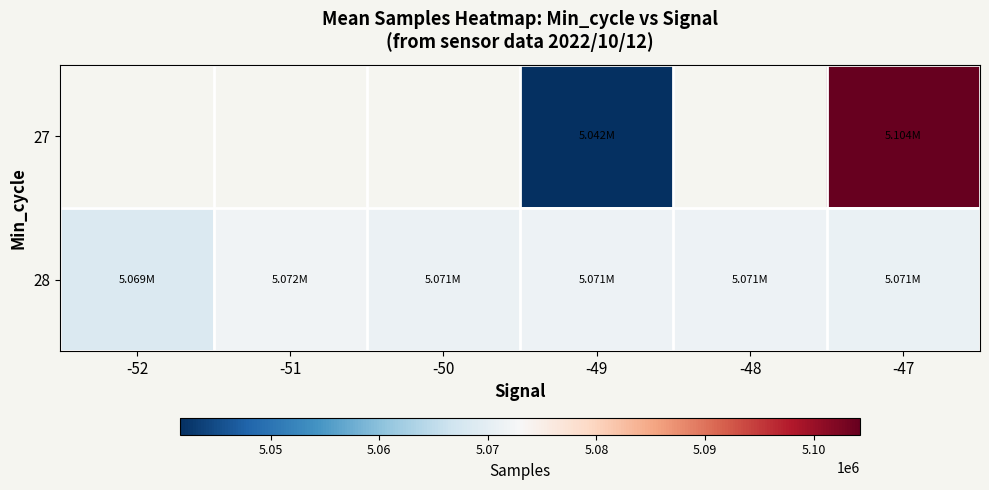

At which category is the sum across all series the highest?

-47